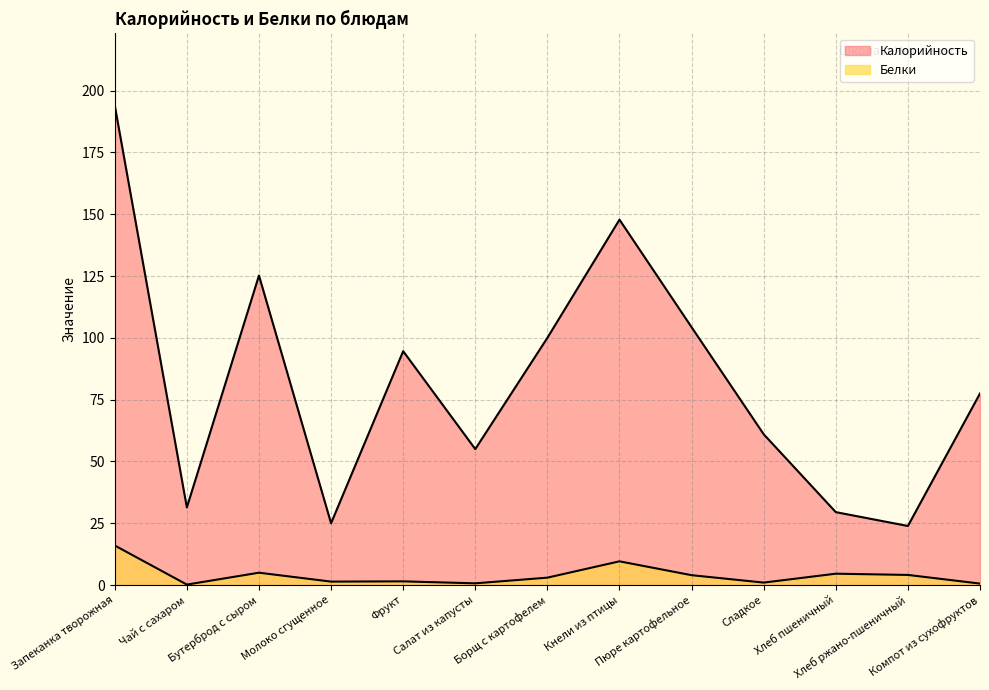

At which category does Белки reach its first local peak?

Бутерброд с сыром